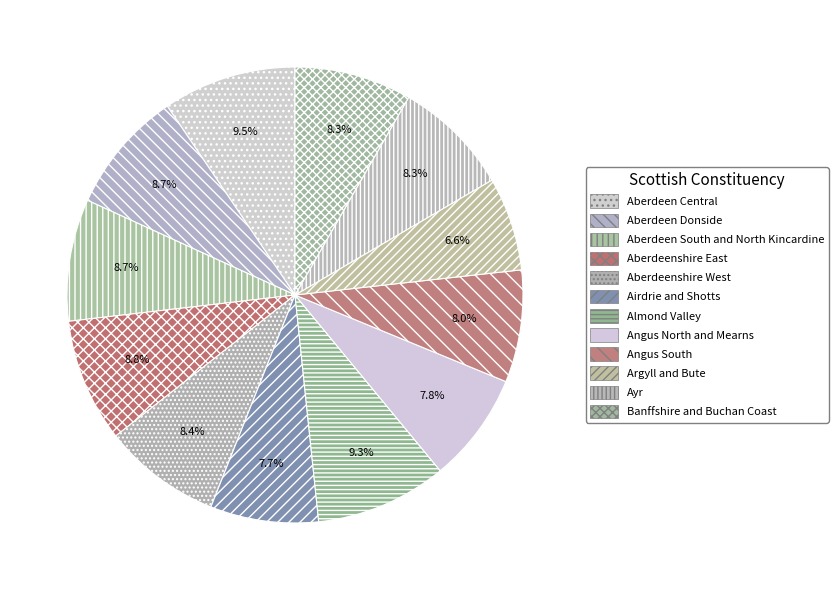

True or false: Angus North and Mearns accounts for 18% of the total.

False